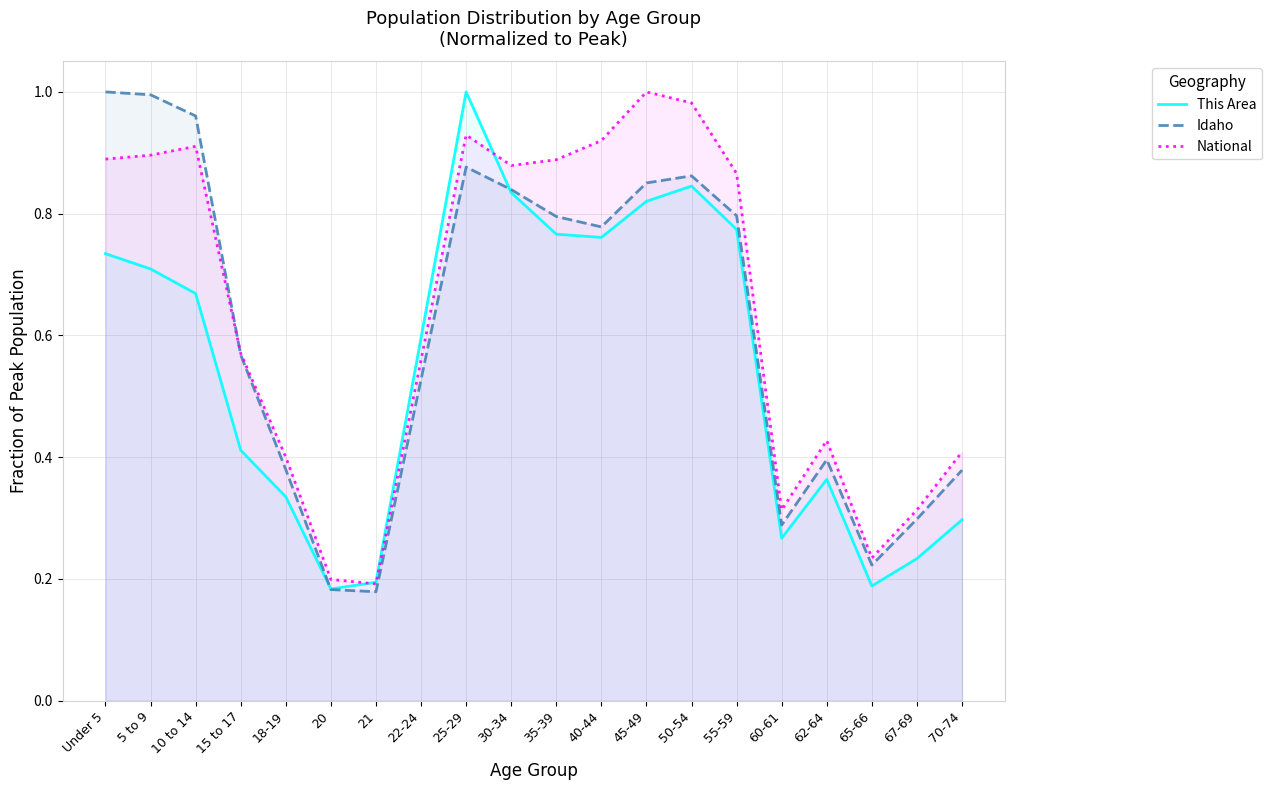

True or false: National has more than 1 interior local peaks.

True